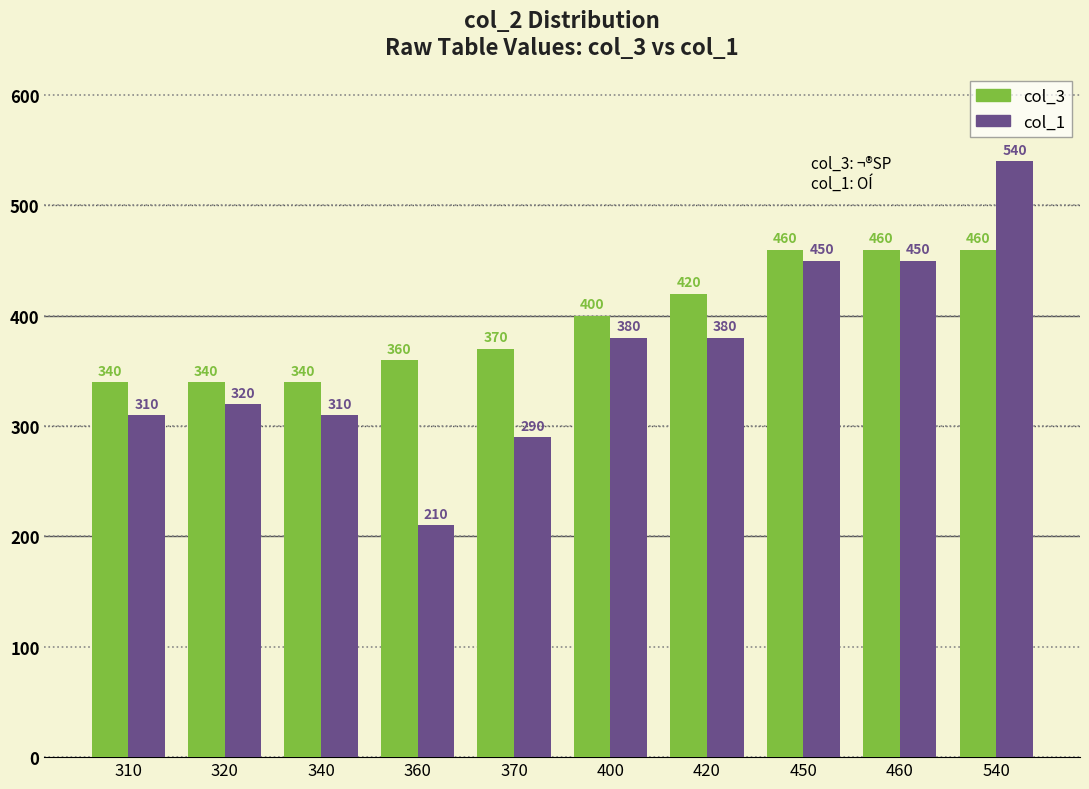

What is the difference between the highest and lowest values at 340?

30